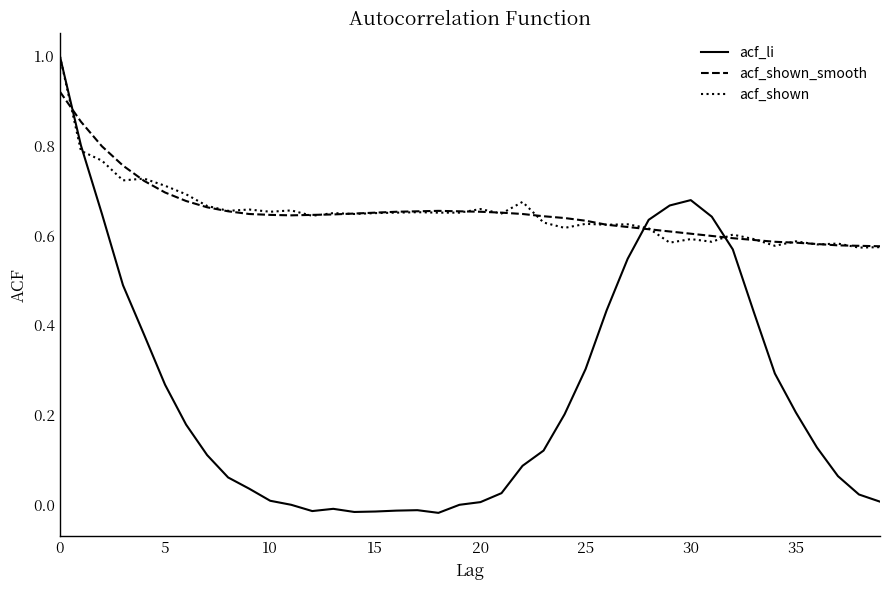

What is the greatest value displayed?

1.0